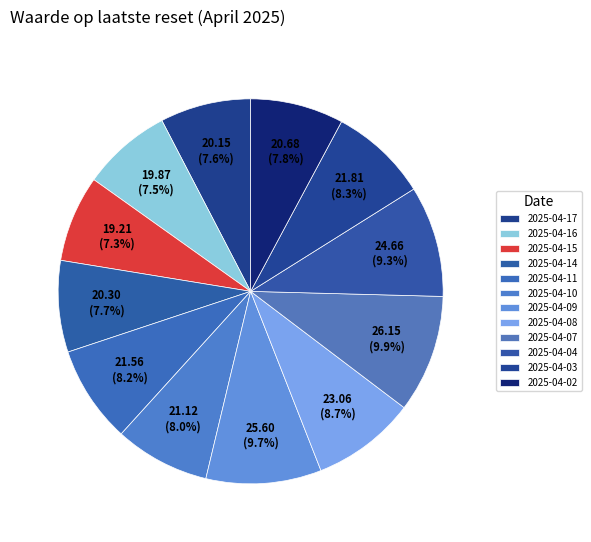

Between 2025-04-03 and 2025-04-08, which is larger?

2025-04-08